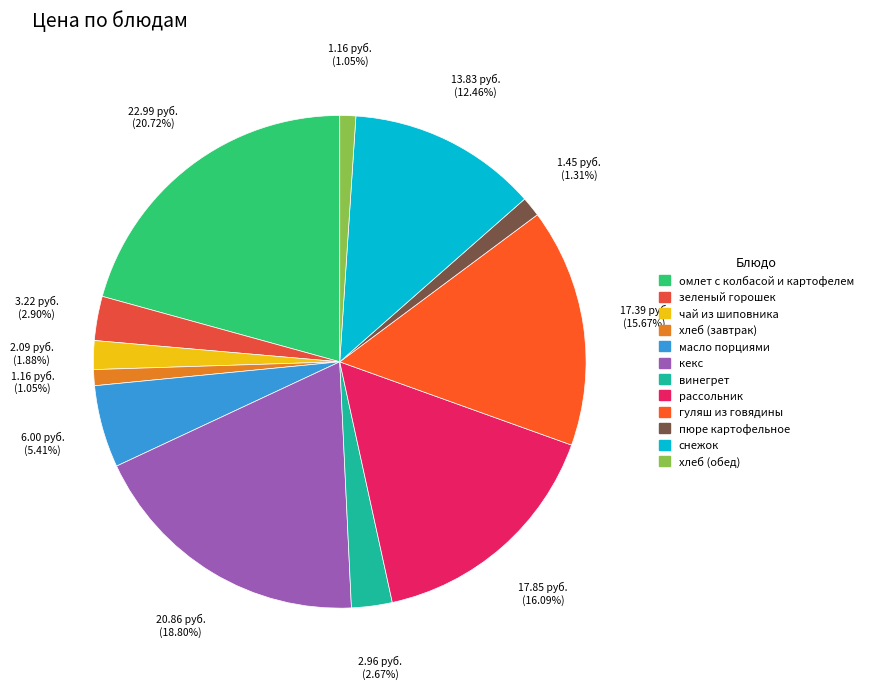

To the nearest percent, what is the difference between the гуляш из говядины and пюре картофельное slice percentages?

14%